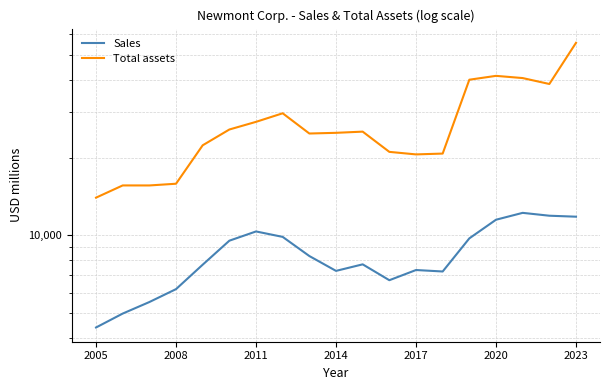

True or false: Total assets and Sales cross at least once.

False